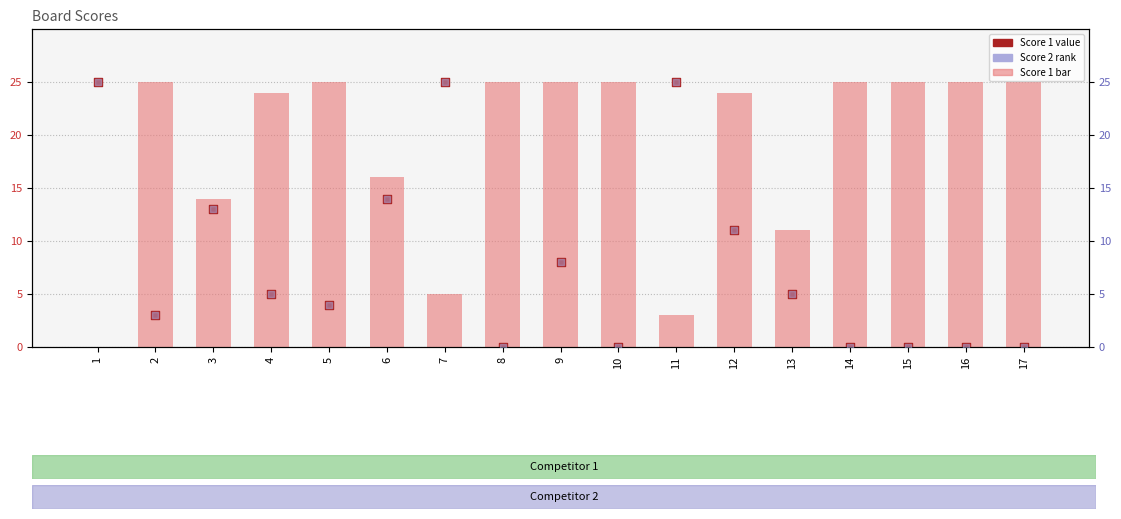

Which series has the largest total across all categories?

Score 1